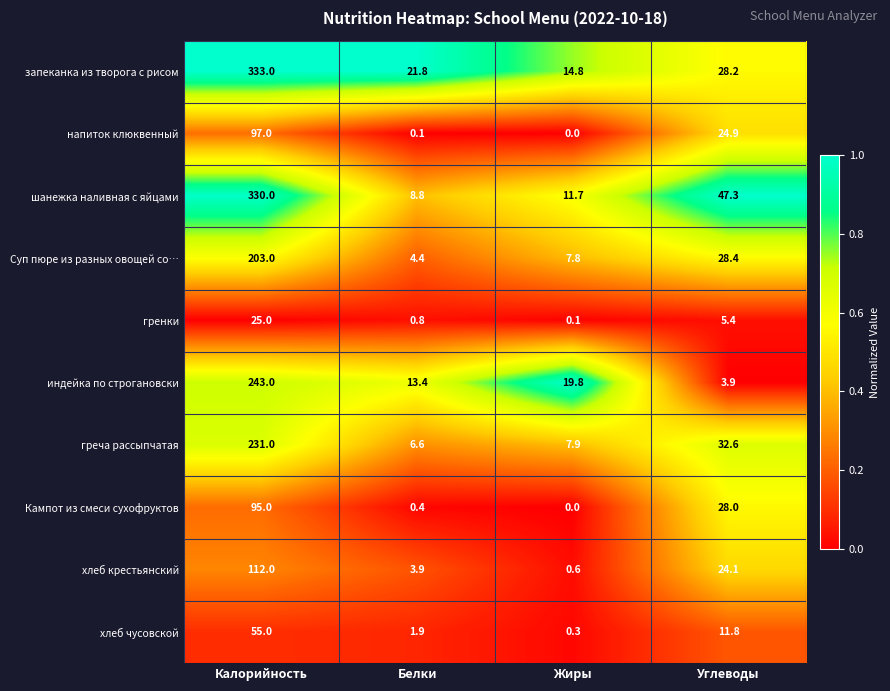

What value does the Кампот из смеси сухофруктов series have at Калорийность?

95.0